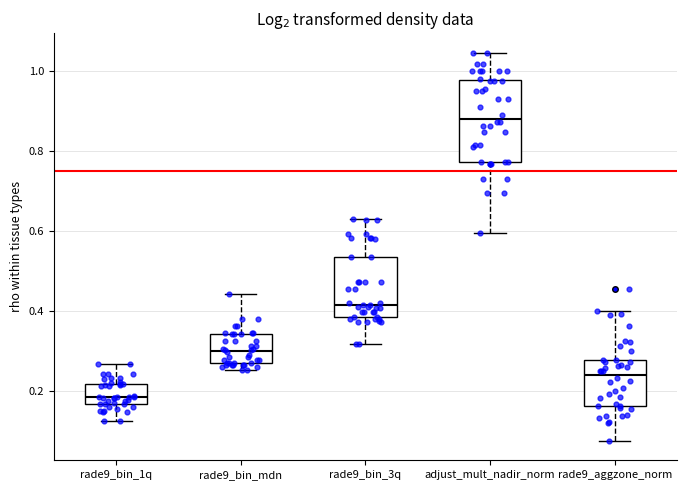

Which box has the highest median line?

adjust_mult_nadir_norm